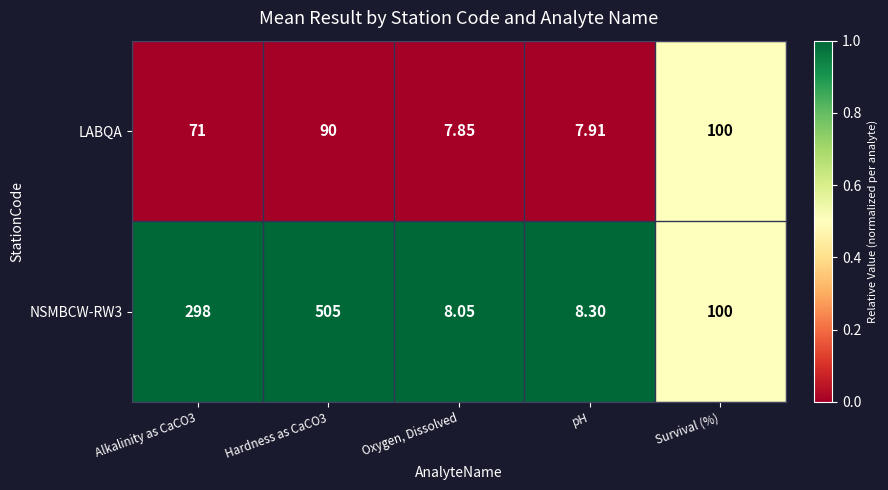

How many series are shown in this chart?

2